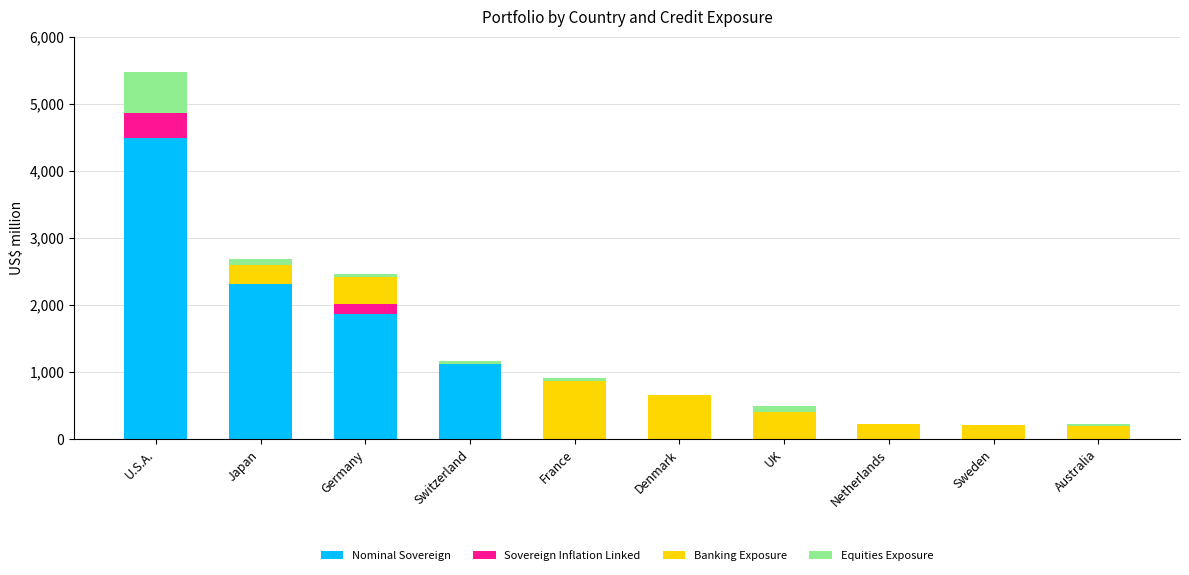

What are all the series names shown in the legend?

Nominal Sovereign, Sovereign Inflation Linked, Banking Exposure, Equities Exposure